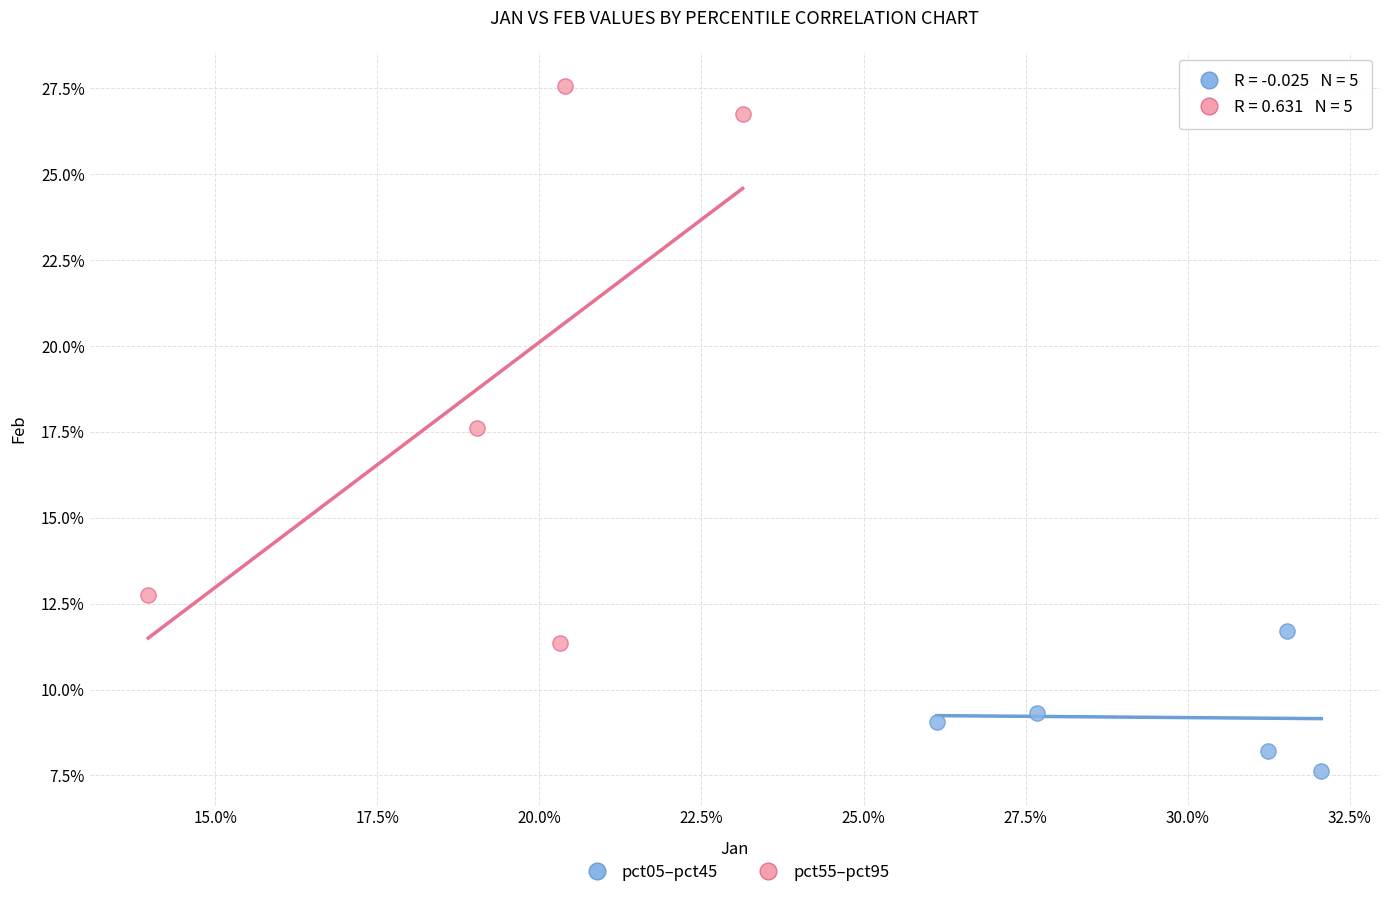

What are all the series names shown in the legend?

pct05–pct45, pct55–pct95